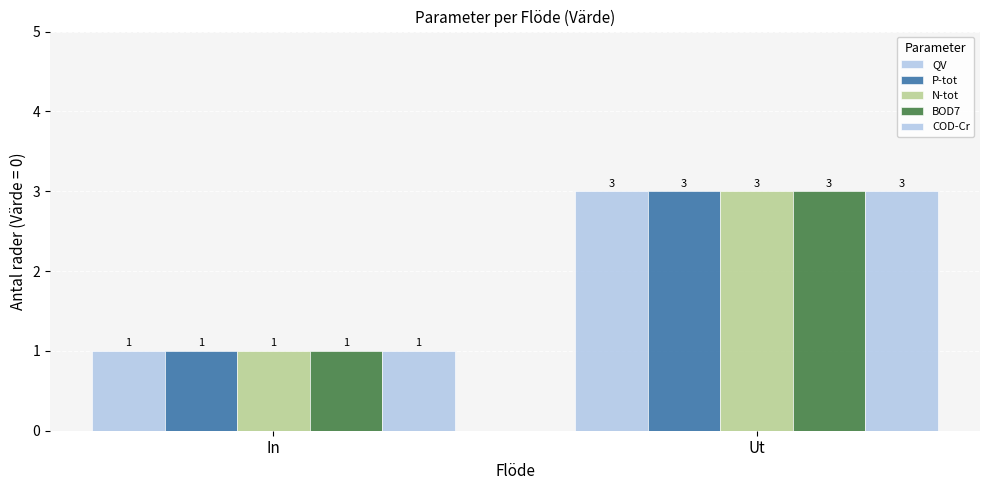

How many bars are there in each group?

5